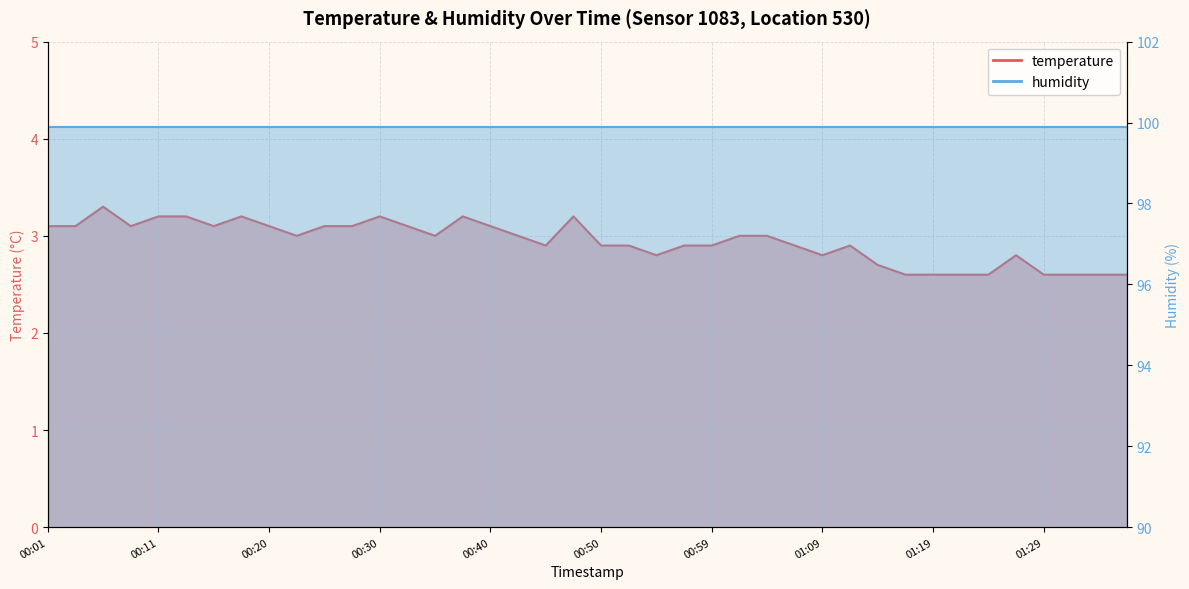

At which label does the data first exceed 3?

00:01